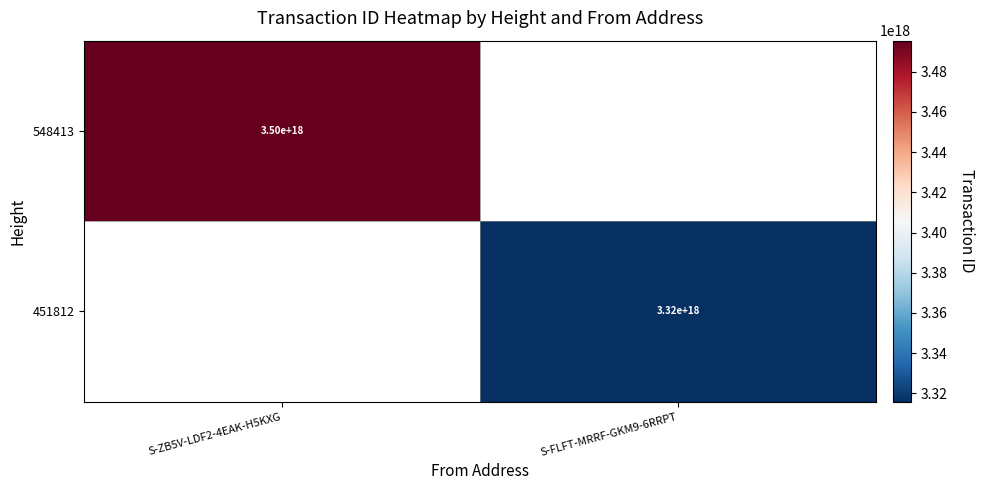

Is the value of 548413 at S-ZB5V-LDF2-4EAK-H5KXG greater than the value of 451812 at S-FLFT-MRRF-GKM9-6RRPT?

Yes